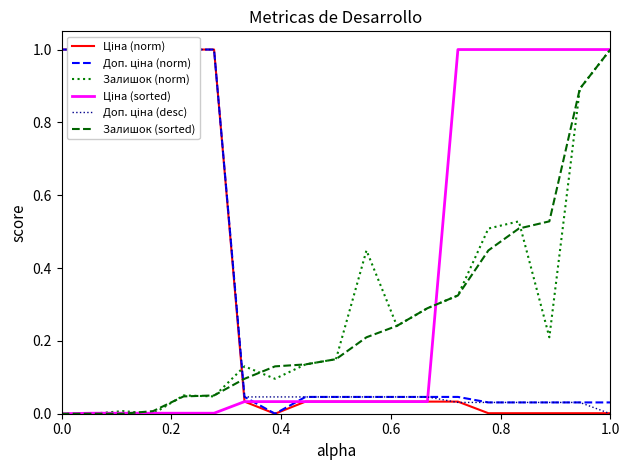

Reading left to right, what are all the values shown in this chart?

Ціна (norm): 1.0	1.0	1.0	1.0	1.0	1.0	0.0	0.0	0.0	0.0	0.0	0.0	0.0	0.0	0.0	0.0	0.0	0.0	0.0
Доп. ціна (norm): 1.0	1.0	1.0	1.0	1.0	1.0	0.0	0.0	0.0	0.0	0.0	0.0	0.0	0.0	0.0	0.0	0.0	0.0	0.0
Залишок (norm): 0.0	0.0	0.0	0.0	0.1	0.0	0.1	0.1	0.1	0.1	0.4	0.2	0.3	0.3	0.5	0.5	0.2	0.9	1.0
Ціна (sorted): 0.0	0.0	0.0	0.0	0.0	0.0	0.0	0.0	0.0	0.0	0.0	0.0	0.0	1.0	1.0	1.0	1.0	1.0	1.0
Доп. ціна (desc): 1.0	1.0	1.0	1.0	1.0	1.0	0.0	0.0	0.0	0.0	0.0	0.0	0.0	0.0	0.0	0.0	0.0	0.0	0.0
Залишок (sorted): 0.0	0.0	0.0	0.0	0.0	0.1	0.1	0.1	0.1	0.1	0.2	0.2	0.3	0.3	0.4	0.5	0.5	0.9	1.0